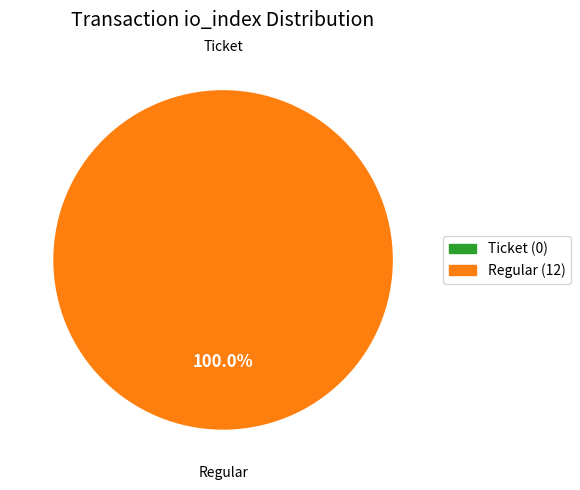

Rank the categories by value from highest to lowest.

Regular (io_index=12), Ticket (io_index=0)